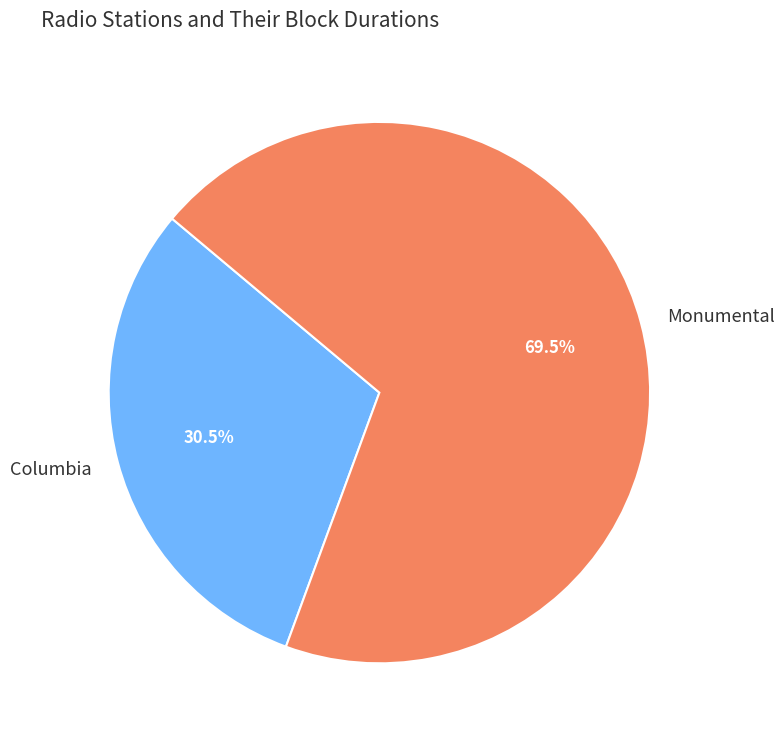

How many segments does this pie chart have?

2